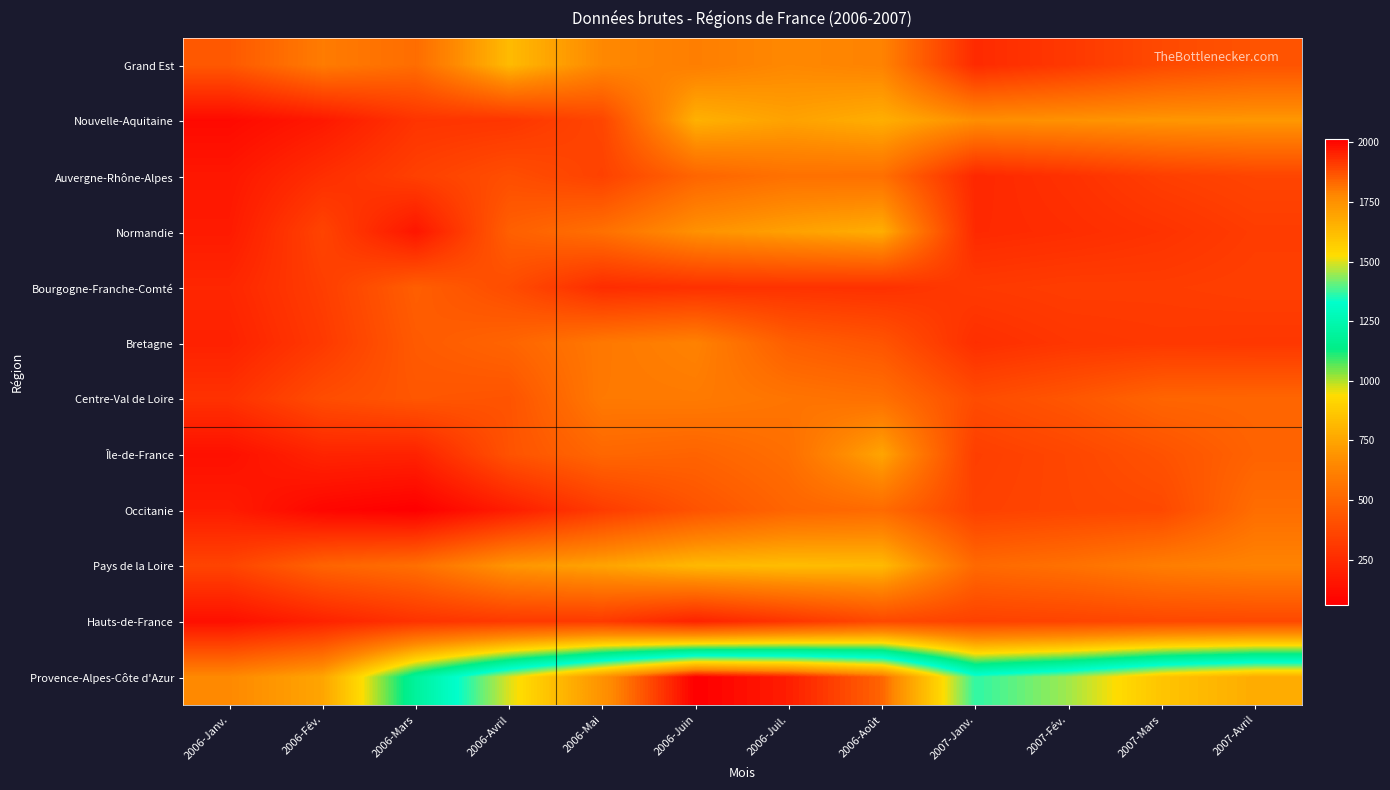

Reading left to right, transcribe all the data shown in this chart.

Grand Est: 2006-Janv.=447	2006-Fév.=597	2006-Mars=534	2006-Avril=824	2006-Mai=649	2006-Juin=608	2006-Juil.=649	2006-Août=627	2007-Janv.=247	2007-Fév.=307	2007-Mars=382	2007-Avril=422
Nouvelle-Aquitaine: 2006-Janv.=106	2006-Fév.=170	2006-Mars=288	2006-Avril=296	2006-Mai=366	2006-Juin=791	2006-Juil.=739	2006-Août=782	2007-Janv.=673	2007-Fév.=686	2007-Mars=700	2007-Avril=705
Auvergne-Rhône-Alpes: 2006-Janv.=164	2006-Fév.=263	2006-Mars=340	2006-Avril=401	2006-Mai=348	2006-Juin=501	2006-Juil.=551	2006-Août=546	2007-Janv.=236	2007-Fév.=275	2007-Mars=333	2007-Avril=360
Normandie: 2006-Janv.=179	2006-Fév.=356	2006-Mars=159	2006-Avril=475	2006-Mai=548	2006-Juin=683	2006-Juil.=735	2006-Août=781	2007-Janv.=242	2007-Fév.=258	2007-Mars=283	2007-Avril=324
Bourgogne-Franche-Comté: 2006-Janv.=230	2006-Fév.=330	2006-Mars=471	2006-Avril=394	2006-Mai=255	2006-Juin=273	2006-Juil.=281	2006-Août=275	2007-Janv.=313	2007-Fév.=327	2007-Mars=326	2007-Avril=336
Bretagne: 2006-Janv.=209	2006-Fév.=312	2006-Mars=454	2006-Avril=496	2006-Mai=584	2006-Juin=622	2006-Juil.=472	2006-Août=428	2007-Janv.=265	2007-Fév.=297	2007-Mars=308	2007-Avril=302
Centre-Val de Loire: 2006-Janv.=277	2006-Fév.=394	2006-Mars=437	2006-Avril=424	2006-Mai=588	2006-Juin=592	2006-Juil.=566	2006-Août=546	2007-Janv.=392	2007-Fév.=435	2007-Mars=499	2007-Avril=504
Île-de-France: 2006-Janv.=134	2006-Fév.=219	2006-Mars=212	2006-Avril=421	2006-Mai=508	2006-Juin=492	2006-Juil.=541	2006-Août=749	2007-Janv.=333	2007-Fév.=368	2007-Mars=419	2007-Avril=490
Occitanie: 2006-Janv.=184	2006-Fév.=92	2006-Mars=61	2006-Avril=189	2006-Mai=321	2006-Juin=422	2006-Juil.=499	2006-Août=524	2007-Janv.=346	2007-Fév.=365	2007-Mars=379	2007-Avril=536
Pays de la Loire: 2006-Janv.=358	2006-Fév.=493	2006-Mars=542	2006-Avril=697	2006-Mai=745	2006-Juin=817	2006-Juil.=832	2006-Août=821	2007-Janv.=518	2007-Fév.=550	2007-Mars=605	2007-Avril=629
Hauts-de-France: 2006-Janv.=132	2006-Fév.=212	2006-Mars=282	2006-Avril=311	2006-Mai=315	2006-Juin=214	2006-Juil.=292	2006-Août=376	2007-Janv.=345	2007-Fév.=354	2007-Mars=371	2007-Avril=376
Provence-Alpes-Côte d'Azur: 2006-Janv.=654	2006-Fév.=750	2006-Mars=1194	2006-Avril=1498	2006-Mai=1748	2006-Juin=2016	2006-Juil.=1961	2006-Août=1838	2007-Janv.=1367	2007-Fév.=1453	2007-Mars=1597	2007-Avril=1672